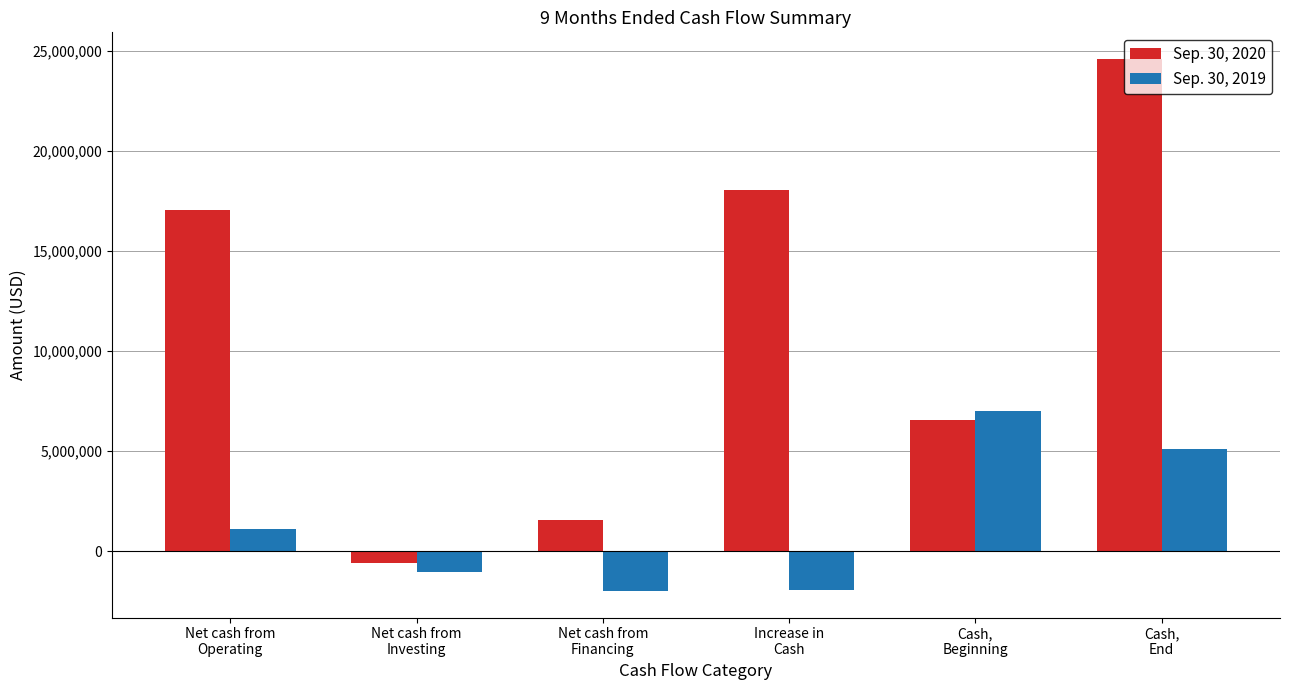

Is the value of Sep. 30, 2020 at Cash,
Beginning greater than the value of Sep. 30, 2019 at Cash,
Beginning?

No